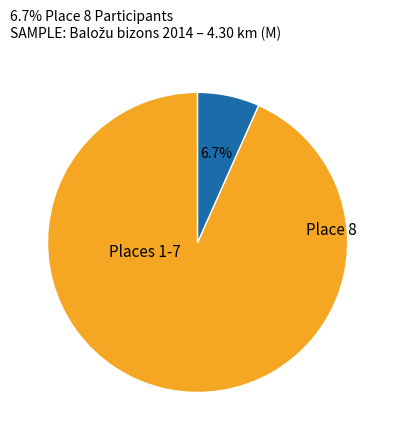

Does any single category account for the majority?

Yes